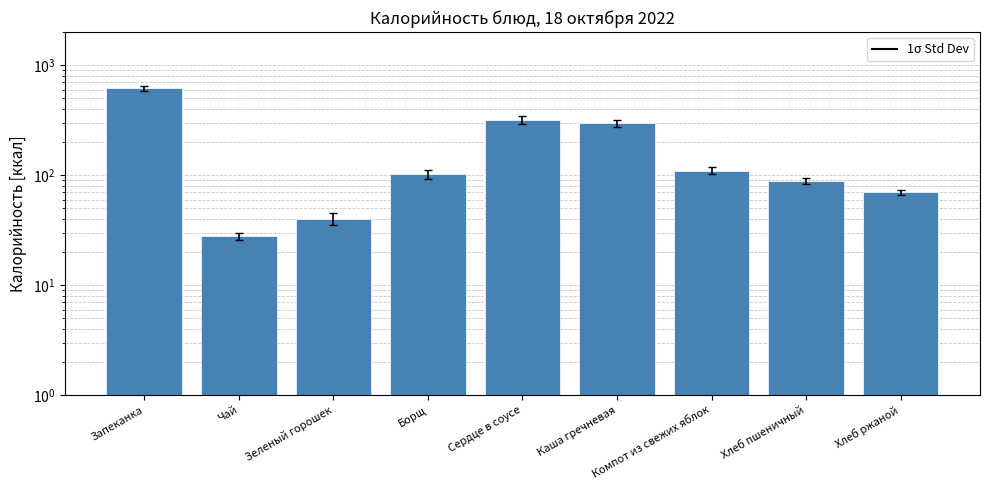

Reading left to right, list all the values displayed in this chart.

Запеканка=618.4	Чай=28.0	Зеленый горошек=40.0	Борщ=102.5	Сердце в соусе=318.5	Каша гречневая=295.5	Компот из свежих яблок=110.0	Хлеб пшеничный=88.4	Хлеб ржаной=69.6